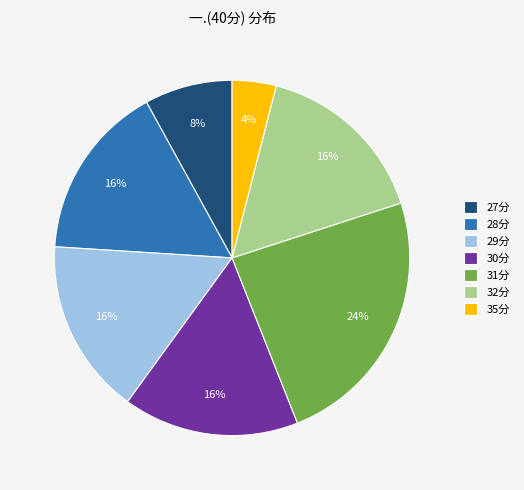

Do 31分 and 35分 together represent more than half of the pie?

No